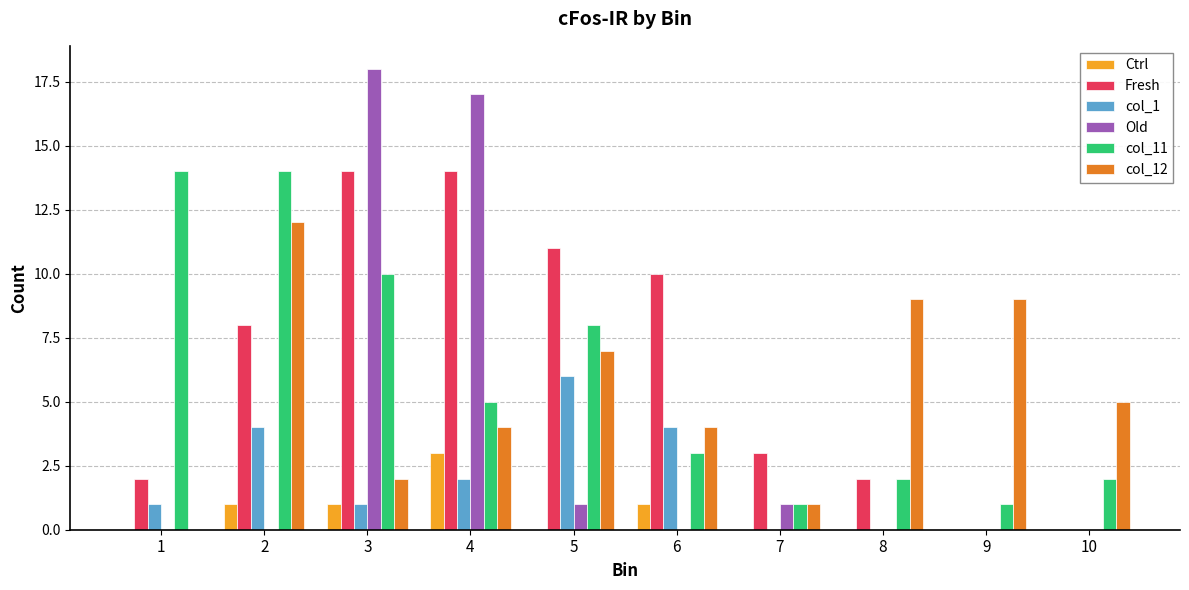

What are all the series names shown in the legend?

Ctrl, Fresh, col_1, Old, col_11, col_12